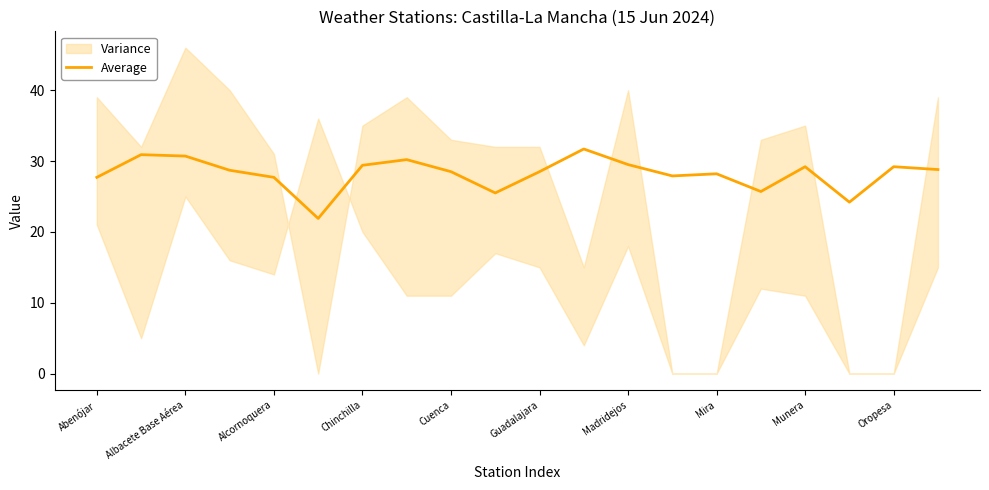

How many lines are shown in the chart?

1